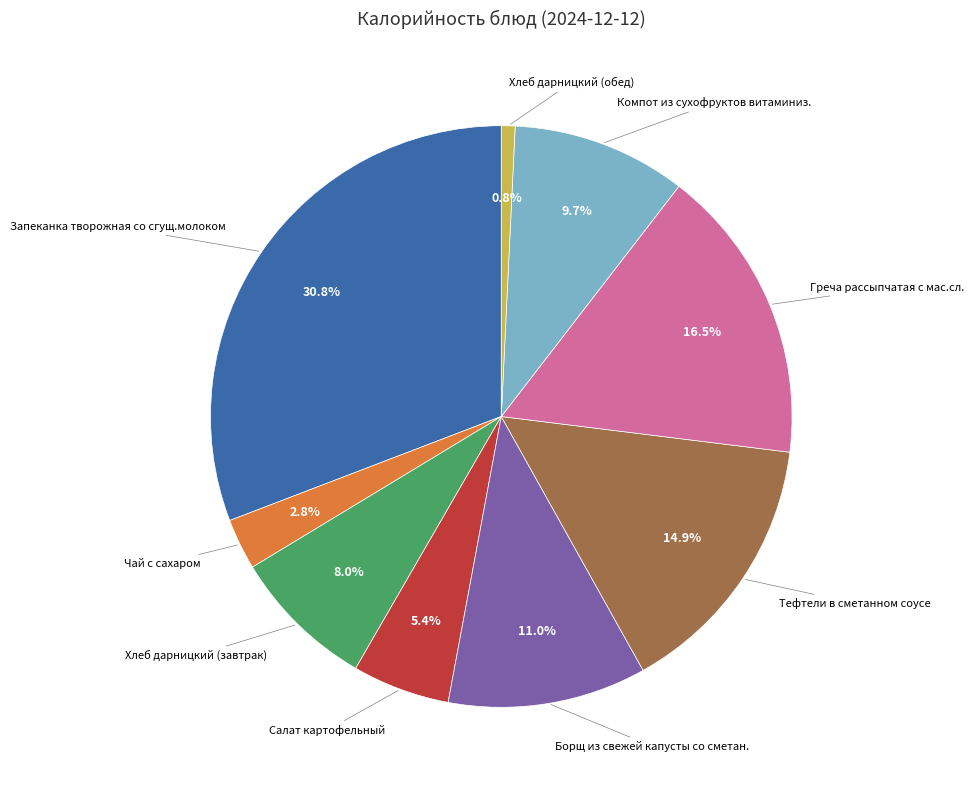

To the nearest percent, what percentage of the pie is Запеканка творожная со сгущ.молоком?

31%